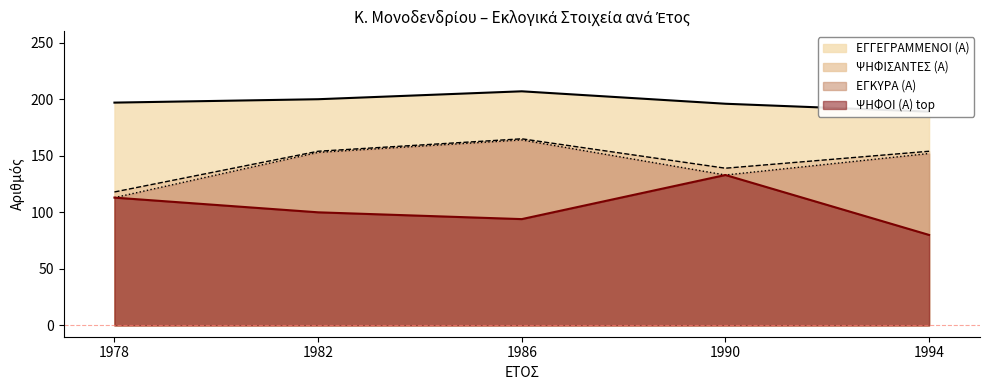

How many values in the ΨΗΦΙΣΑΝΤΕΣ (Α) series are below 154?

2